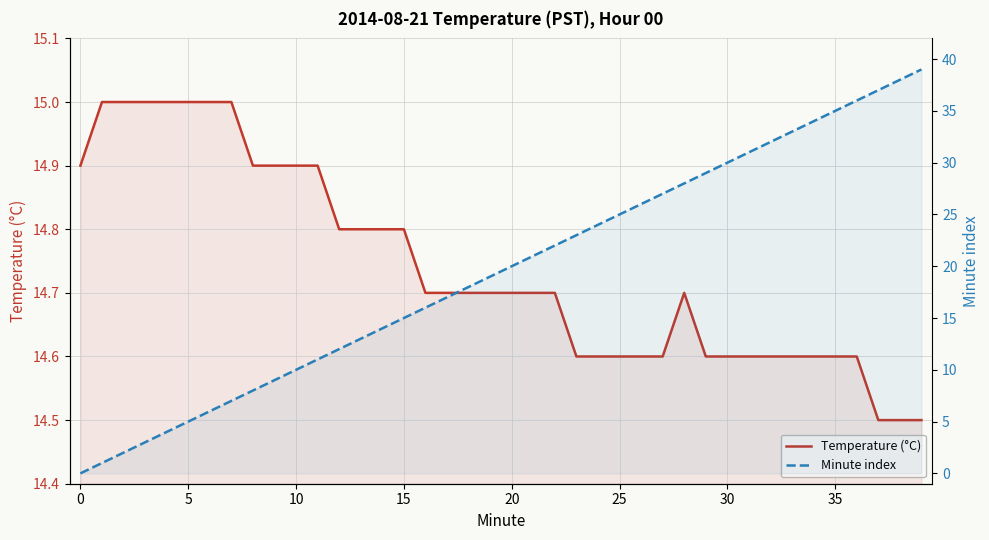

What is the lowest value of the Temperature (°C) series?

14.5